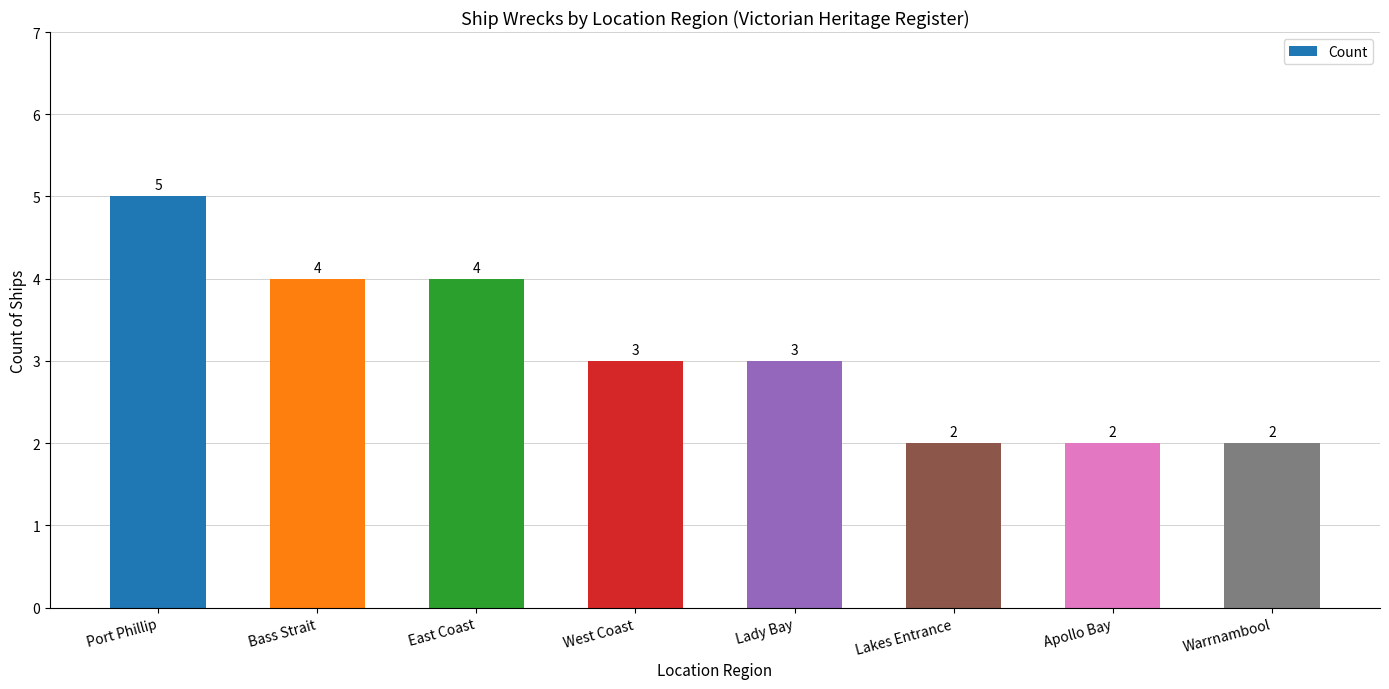

What is the minimum value shown in the chart?

2